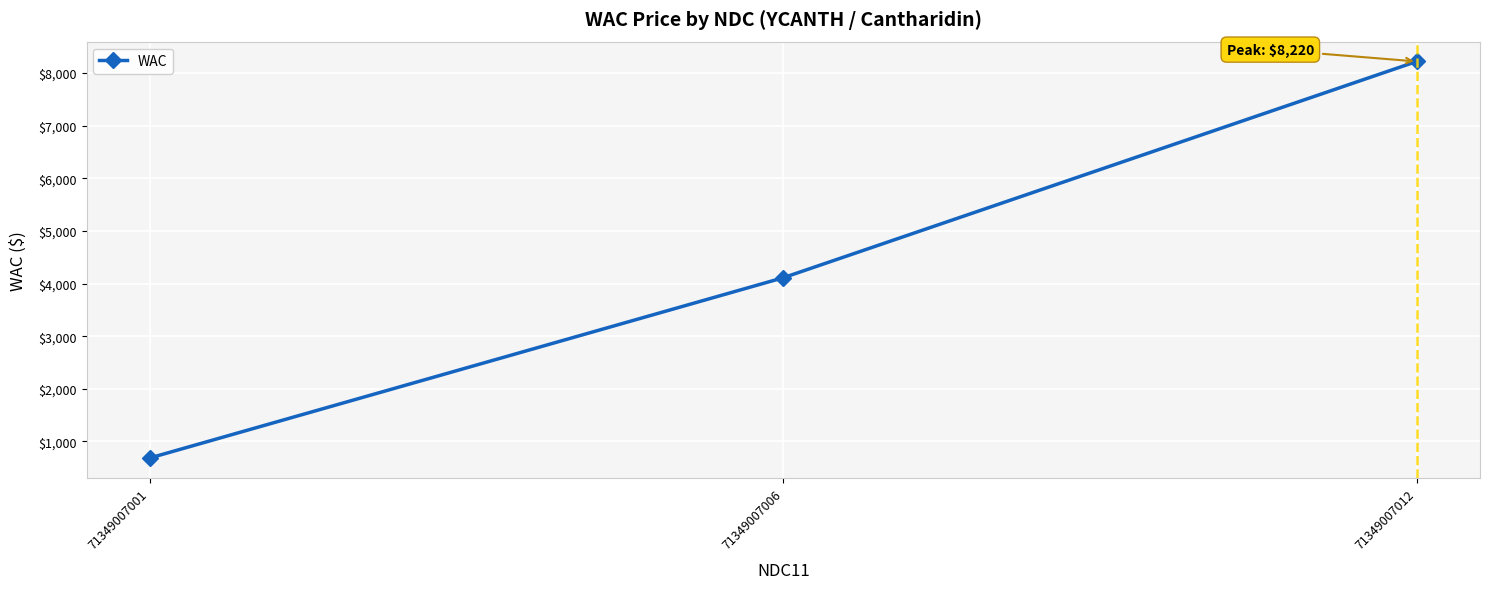

Reading left to right, extract all data points from this chart.

71349007001=685	71349007006=4110	71349007012=8220